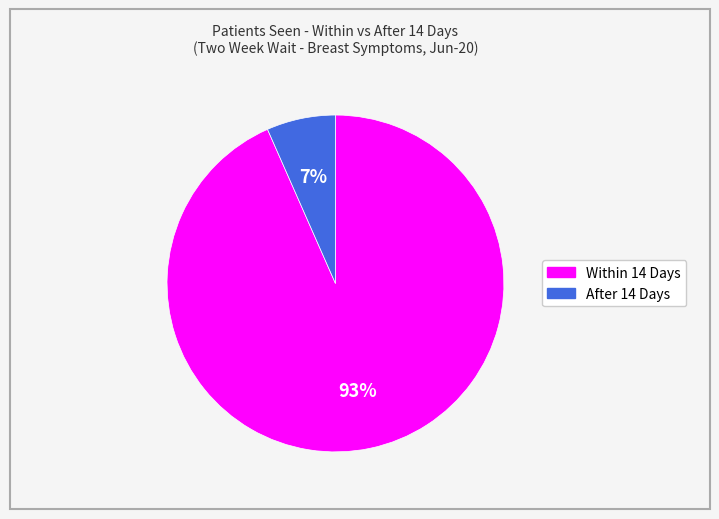

Which has a higher value, After 14 Days or Within 14 Days?

Within 14 Days